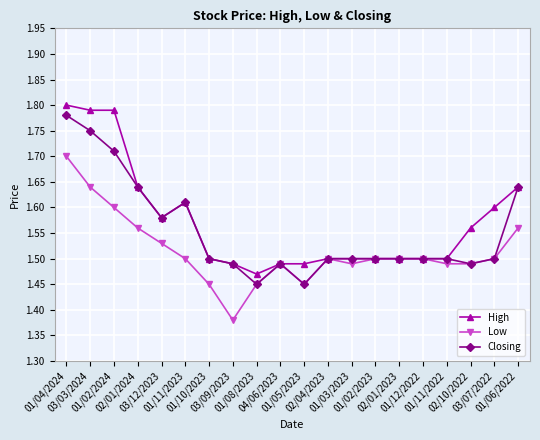

How many Low values are between 1 and 2?

20